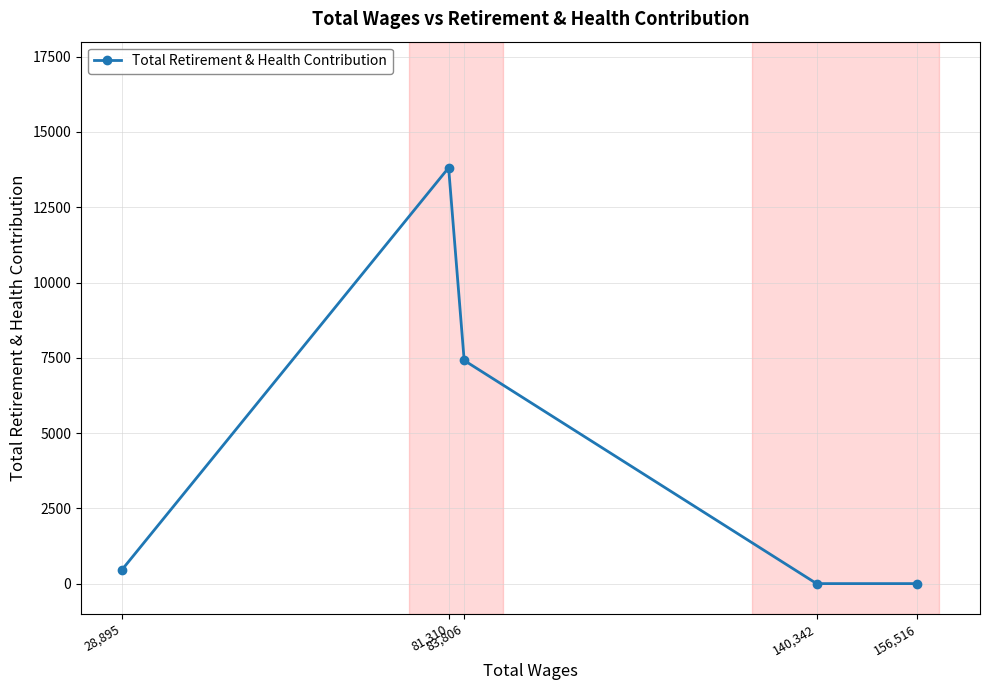

How many values are below 456?

2